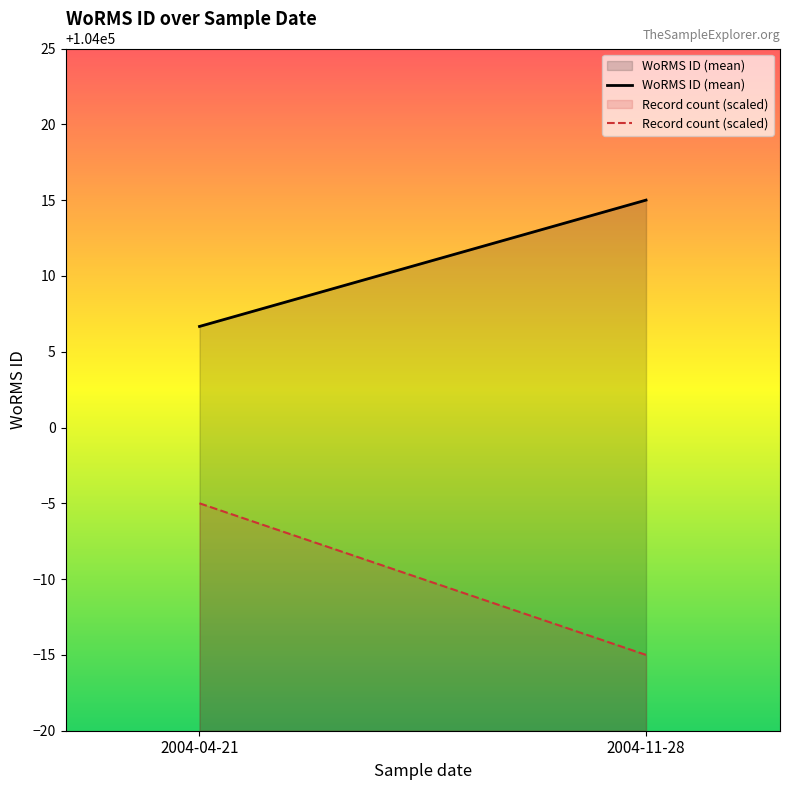

How many lines are shown in the chart?

2